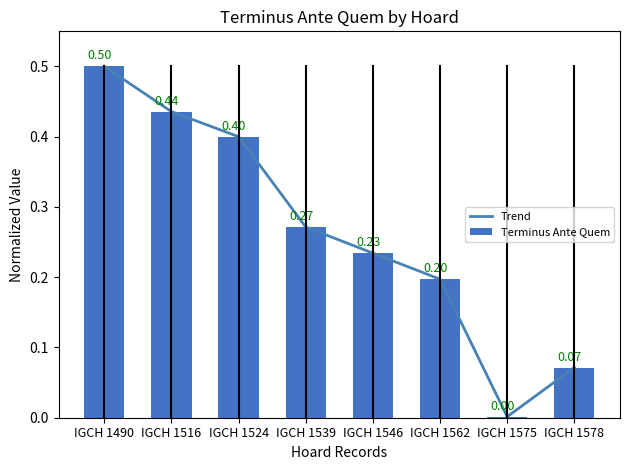

What is the difference between the maximum and minimum values in the Terminus Ante Quem series?

0.5